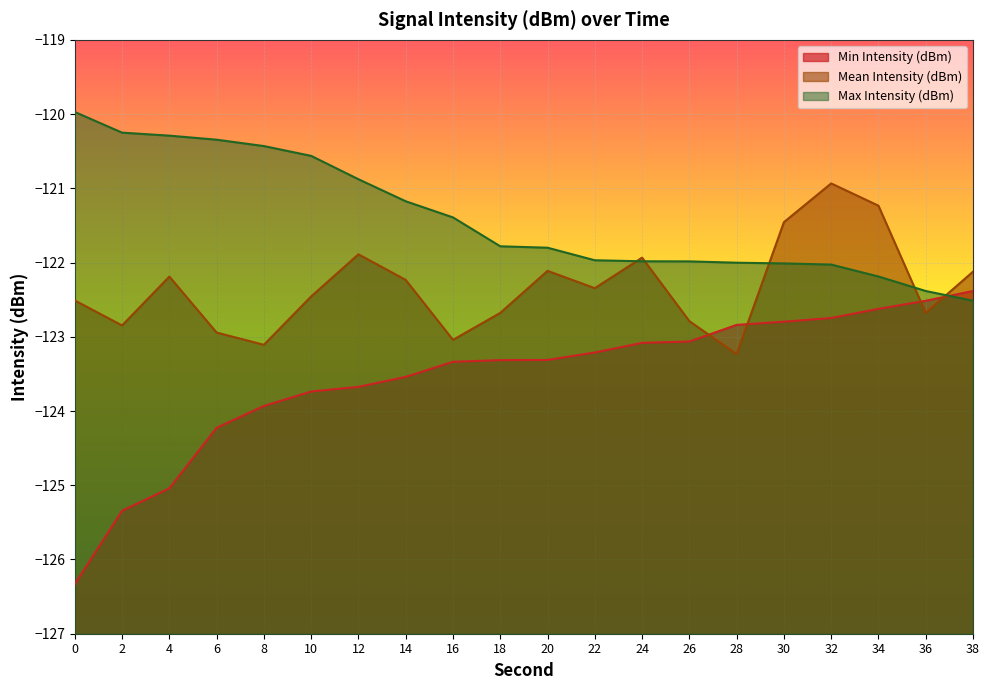

What is the sum of the Max Intensity (dBm) values at 18 and 32?

-243.8